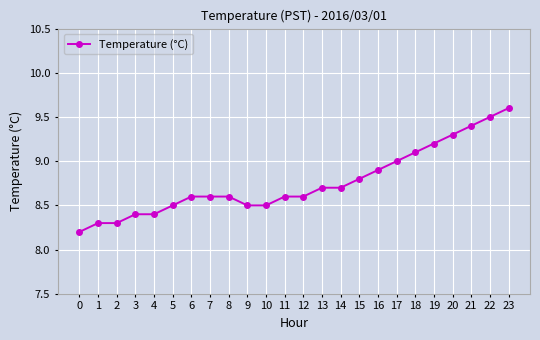

Is this an area chart (filled region under the line)?

No